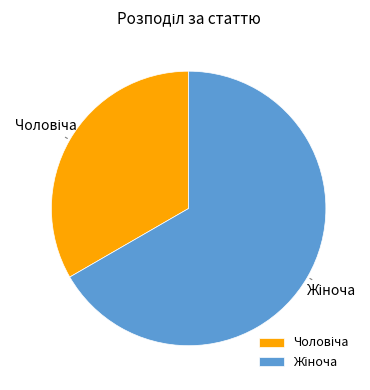

Is there any slice that represents more than half of the pie?

Yes